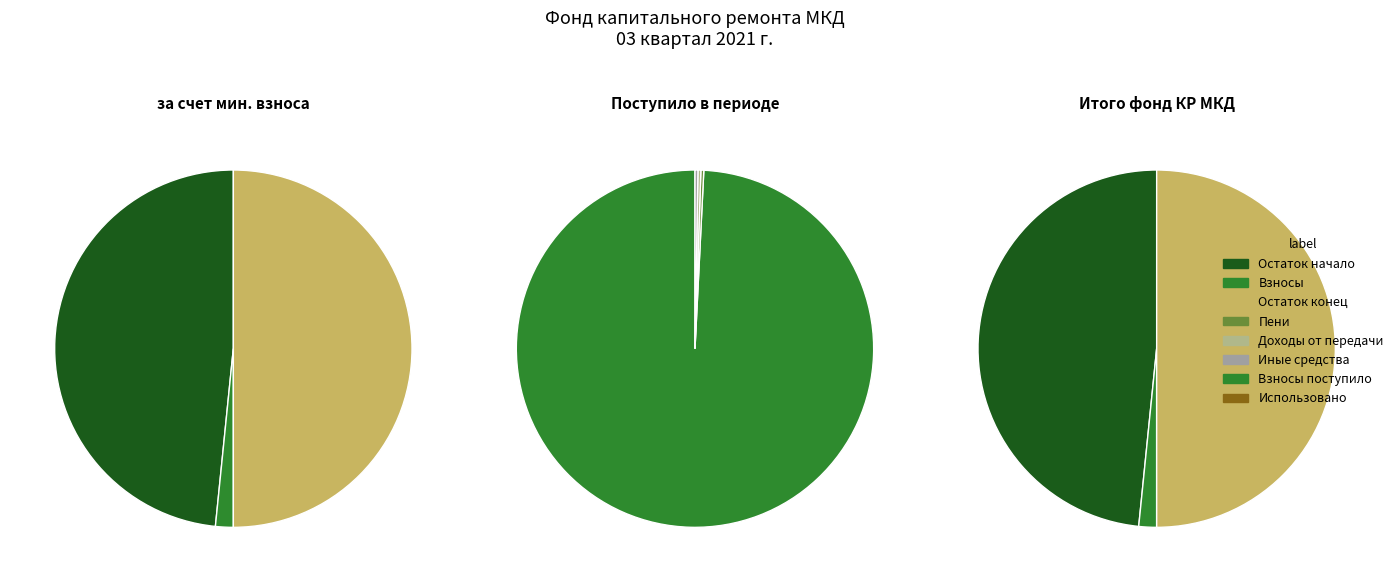

Is Доходов от передачи the majority of the pie?

No